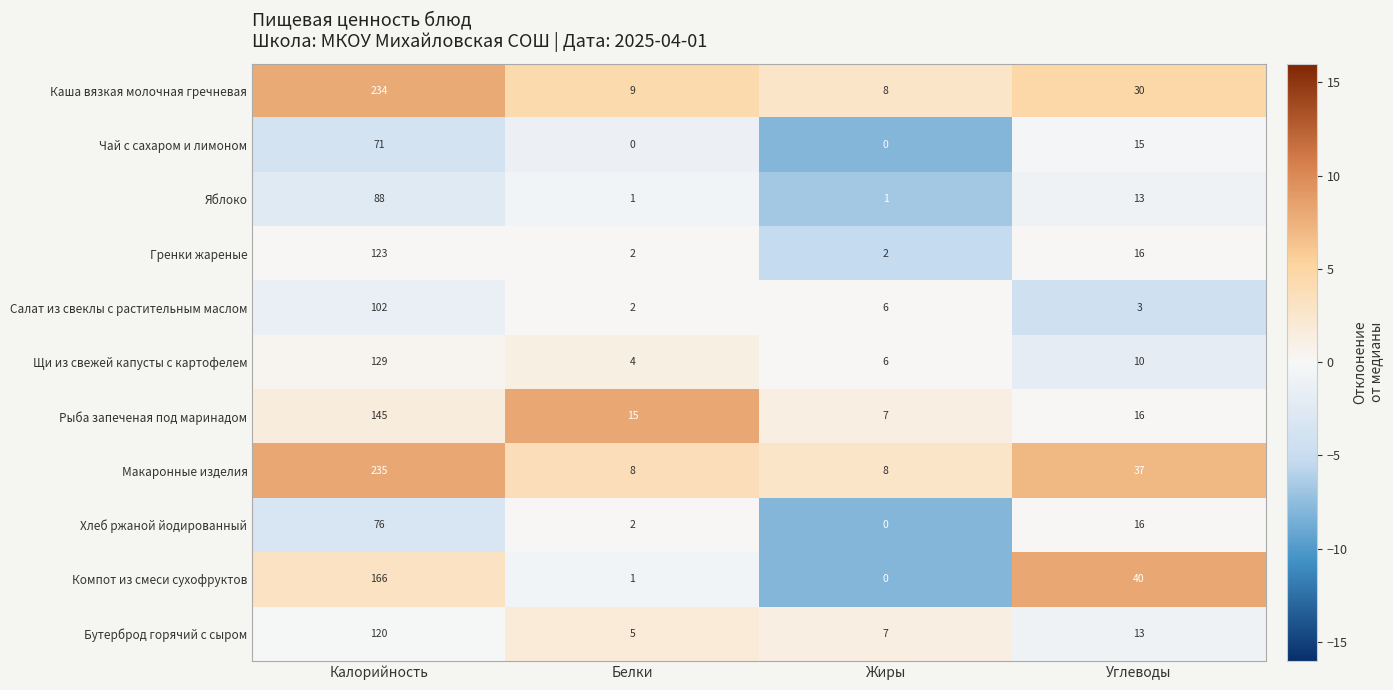

The value of Макаронные изделия at Углеводы is 61. True or false?

False